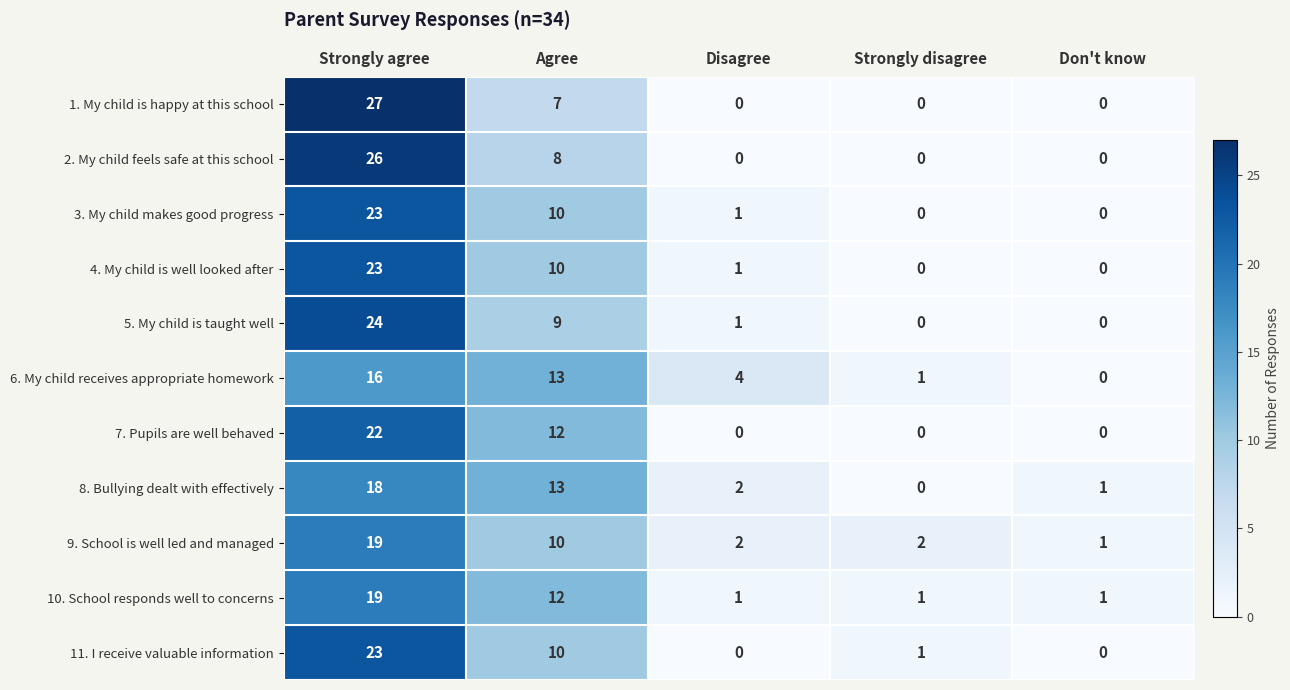

What is the average value of the 5. My child is taught well series?

7